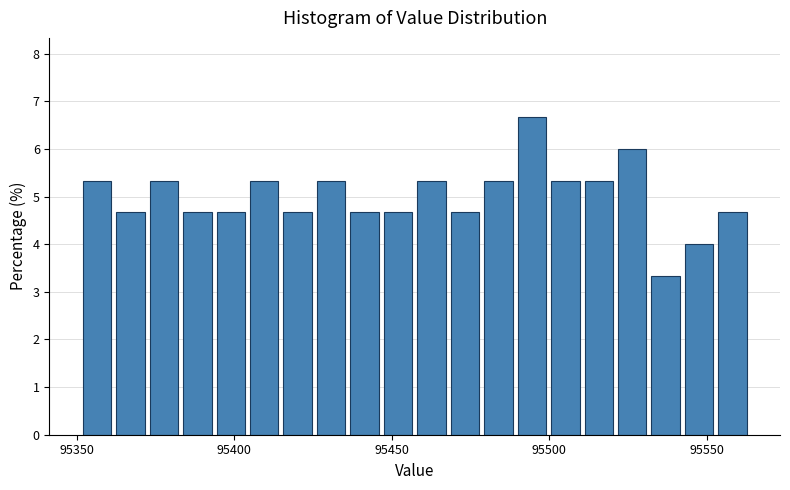

Read against the x-axis, roughly where is the centre of the tallest bar?

95495